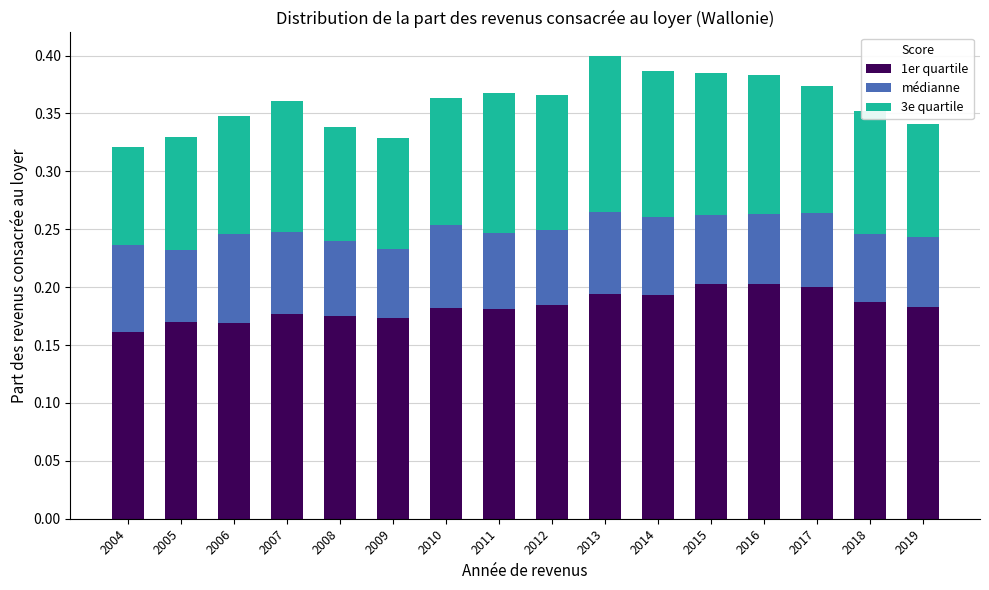

Are the bars grouped side by side (vs. stacked)?

No